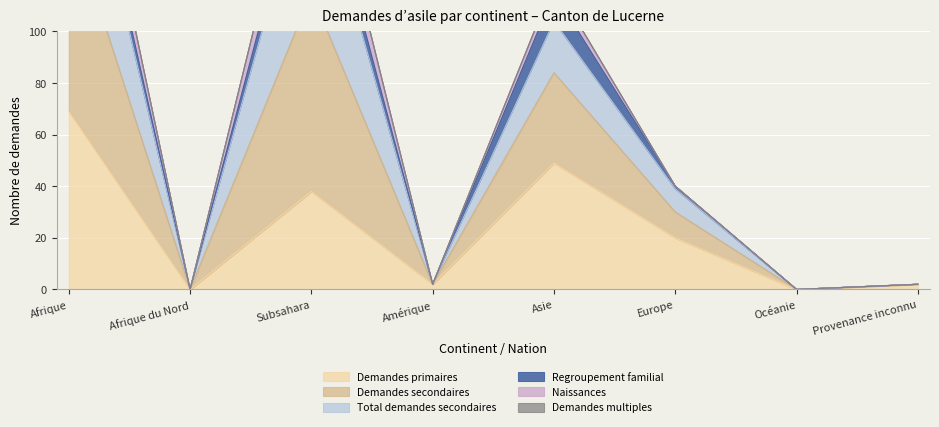

Is it true that Demandes primaires equals 20 at Europe?

True